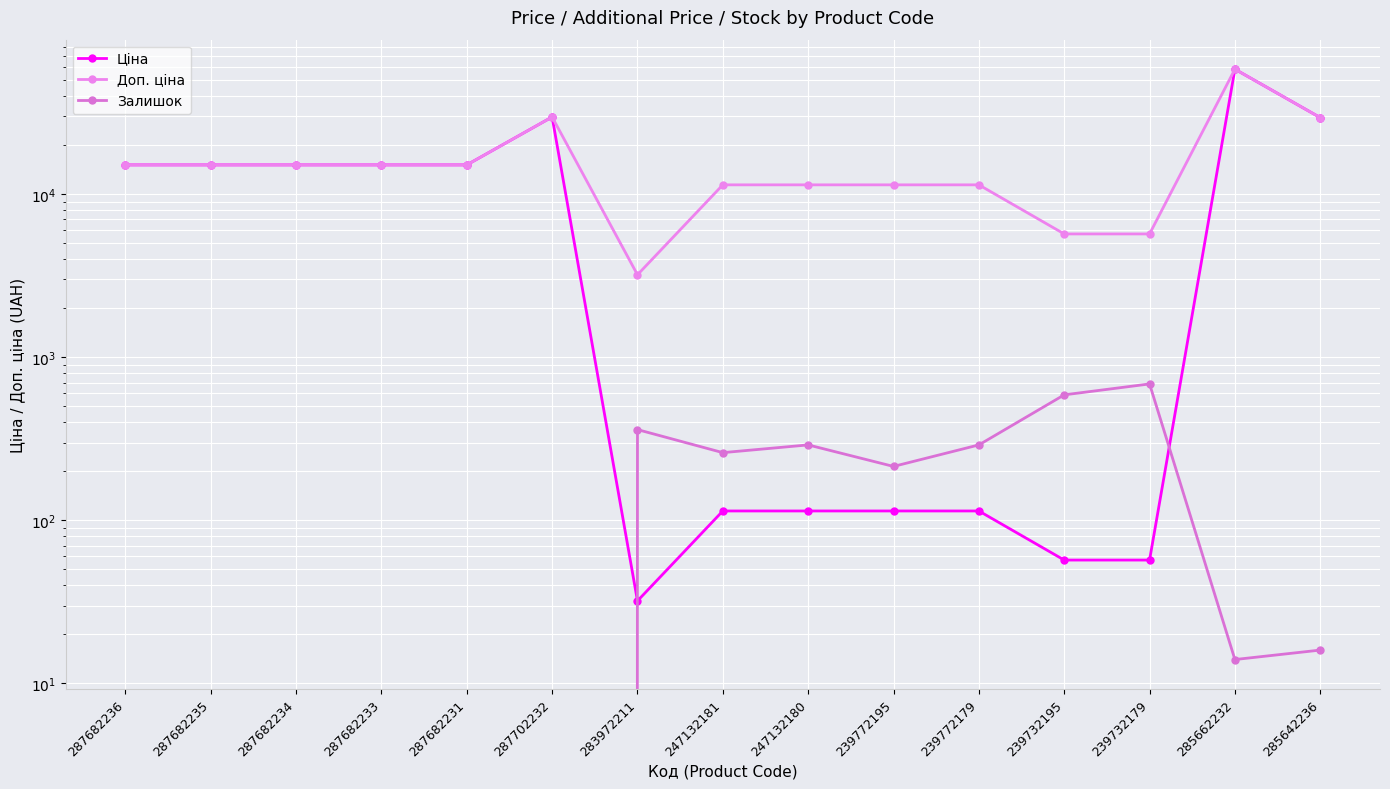

How many distinct data groups are displayed?

3